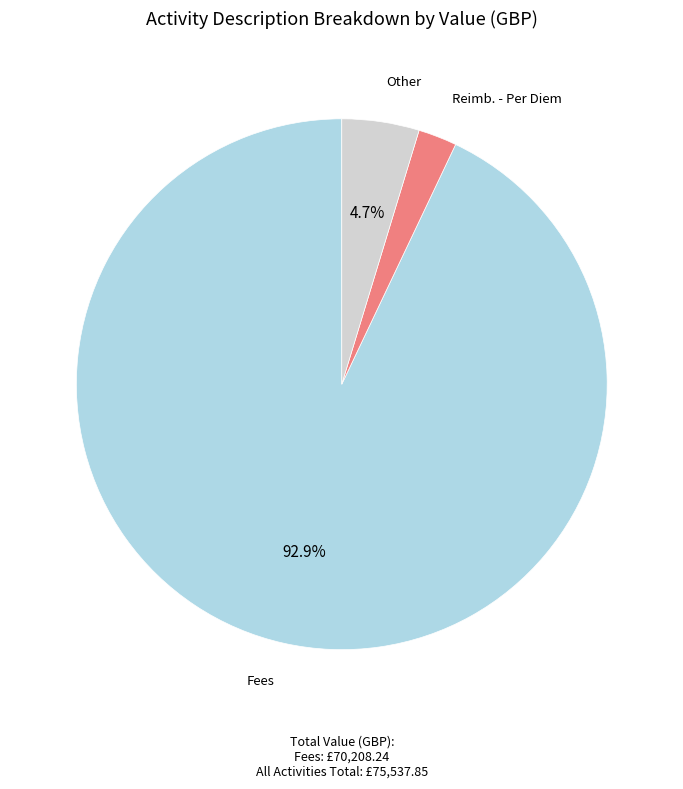

Does any single category account for the majority?

Yes